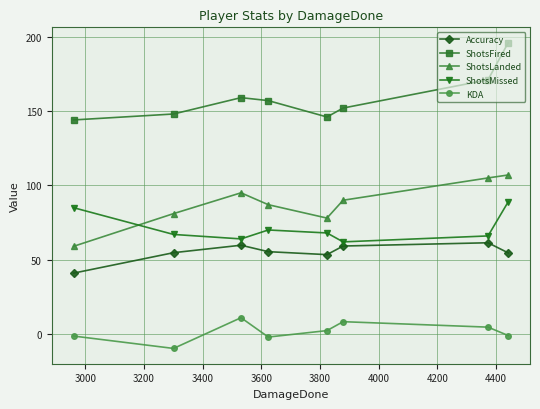

What is the minimum value shown in the chart?

-9.7